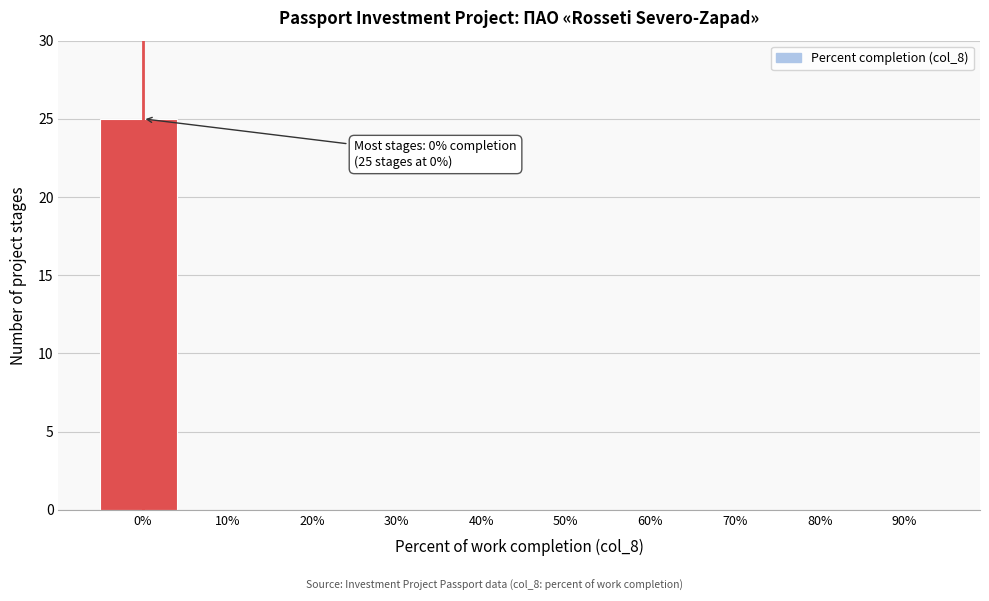

Reading right to left, list all the values displayed in this chart.

90%=0	80%=0	70%=0	60%=0	50%=0	40%=0	30%=0	20%=0	10%=0	0%=25